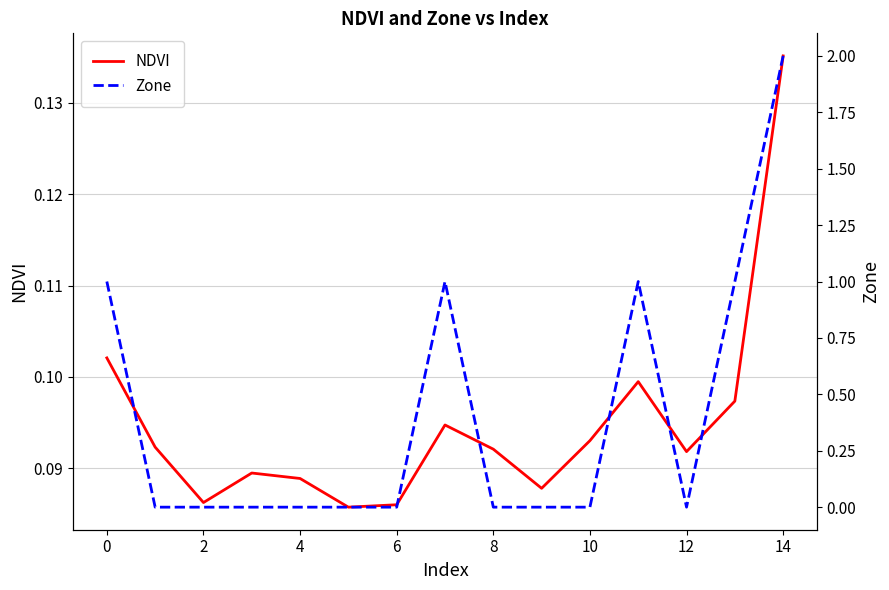

How many lines are shown in the chart?

2